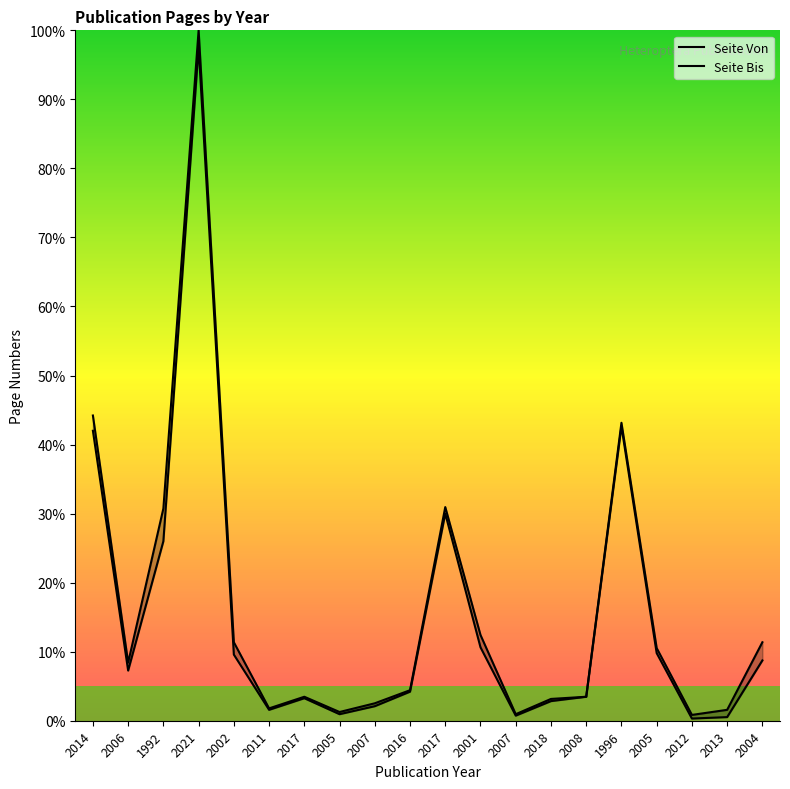

Reading left to right, what are all the values shown in this chart?

Seite Von: 42.0	7.3	26.0	97.6	9.6	1.6	3.3	0.9	2.1	4.2	30.0	10.6	0.7	2.8	3.5	42.6	9.8	0.3	0.5	8.7
Seite Bis: 44.2	8.4	30.7	100.0	11.4	1.8	3.5	1.3	2.5	4.4	30.9	12.4	0.9	3.2	3.5	43.2	10.5	0.8	1.6	11.4